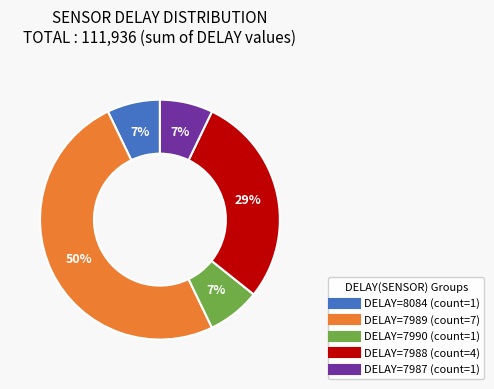

To the nearest percent, what is the difference between the largest and smallest slice percentages?

43%